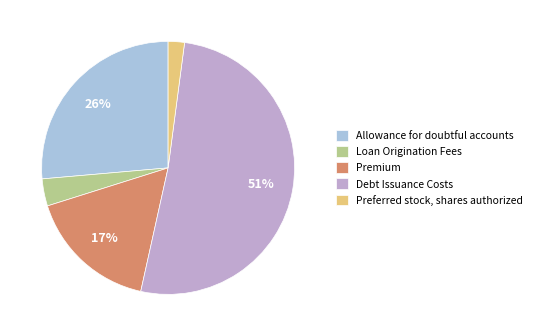

Between Preferred stock, shares authorized and Loan Origination Fees, which is larger?

Loan Origination Fees